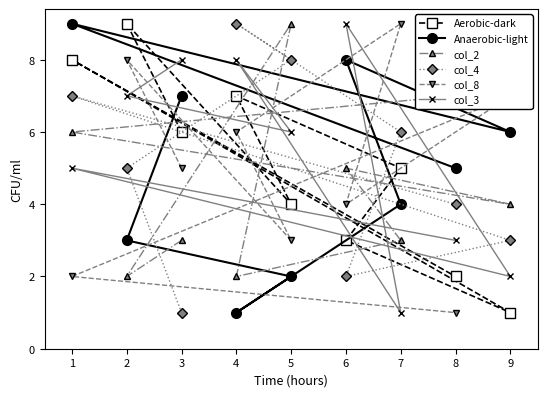

What is the greatest value displayed?

9